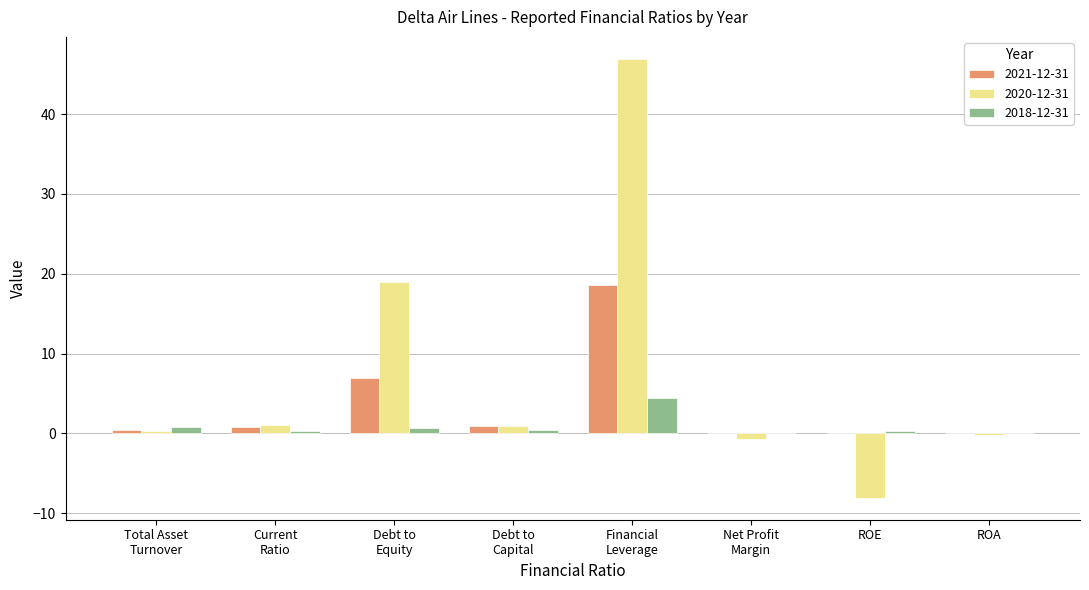

What is the sum of the 2020-12-31 values at Debt to
Capital and Financial
Leverage?

47.9